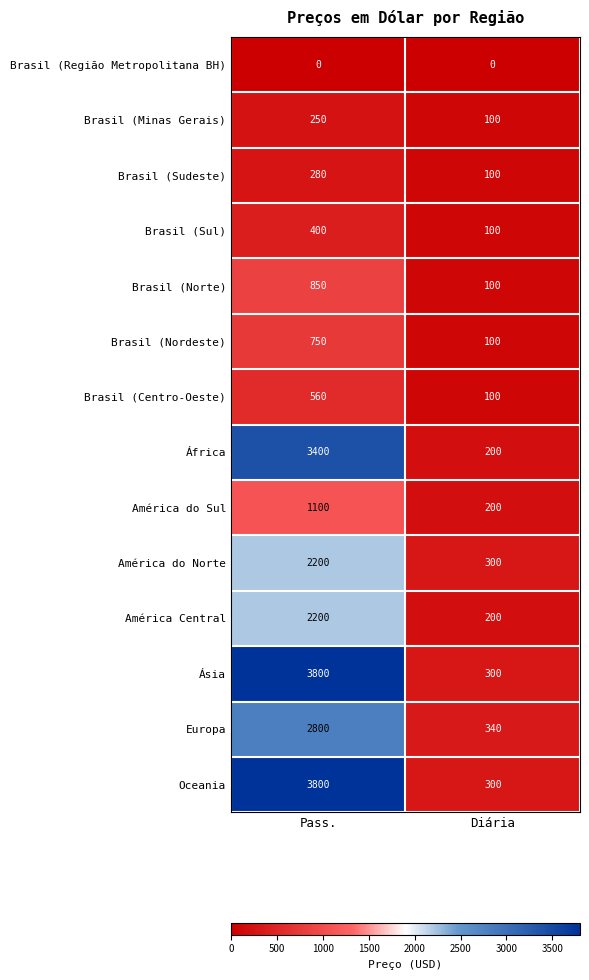

What is the difference between the highest and lowest values at Pass.?

3800